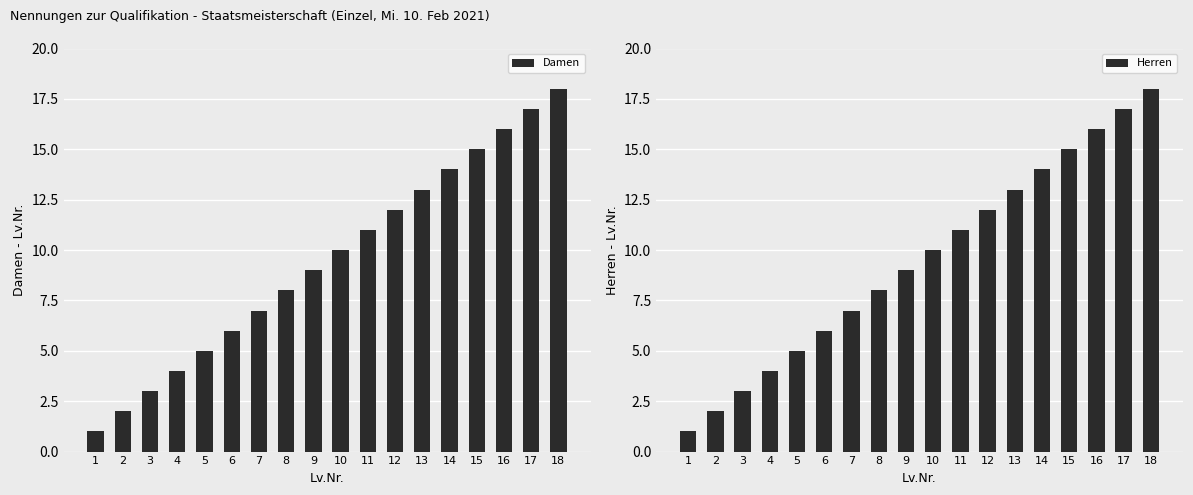

How many bars are there in total?

36